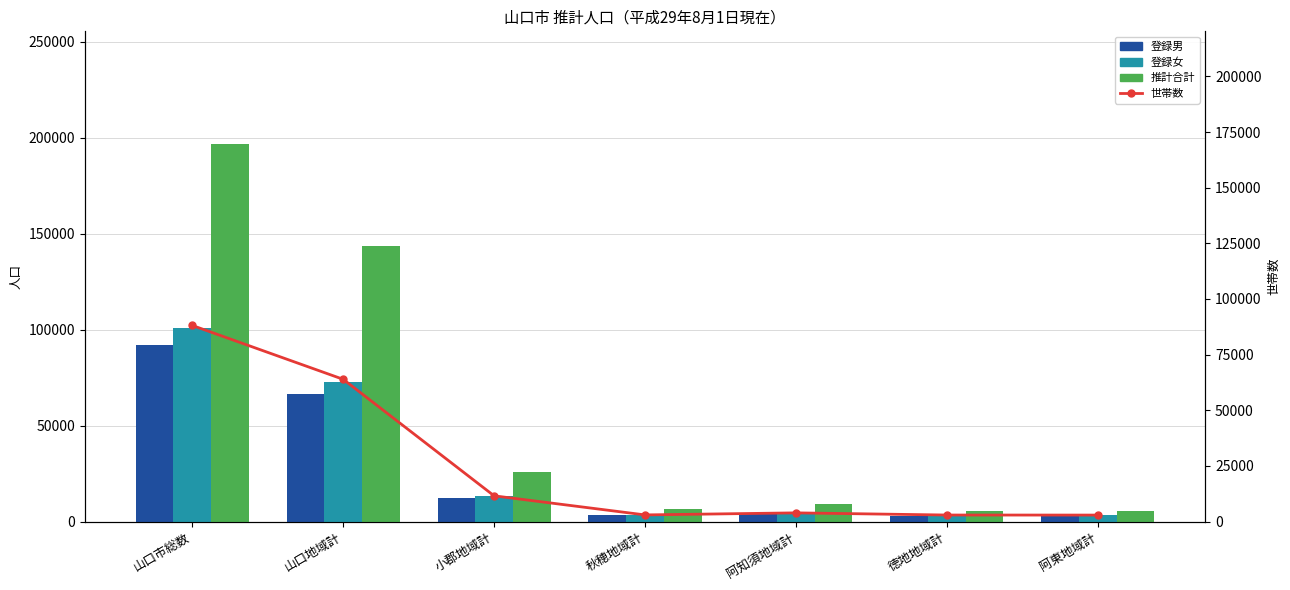

Reading left to right, list all the values displayed in this chart.

登録男: 92247	66562	12522	3200	4446	2834	2683
登録女: 101017	72984	13051	3595	4979	3246	3162
推計合計: 196579	143763	25900	6492	9331	5713	5380
世帯数: 88112	63903	11546	2966	3887	2917	2893